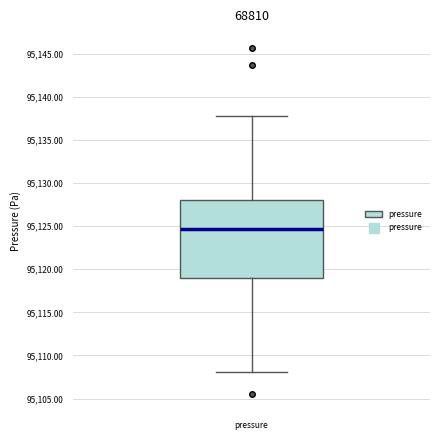

Read this box plot against the y-axis: the position of the median line, the range covered by the box, and the ends of both whiskers. The values are not printed on the chart, so give them approximately, as read against the axis.

median 95124.5, box 95119.0 to 95128.0, whiskers 95108.0 to 95138.0